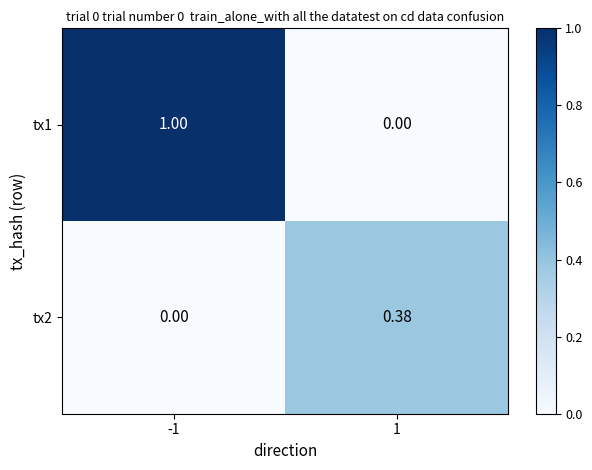

Is the value of tx1 at -1 greater than the value of tx2 at -1?

Yes